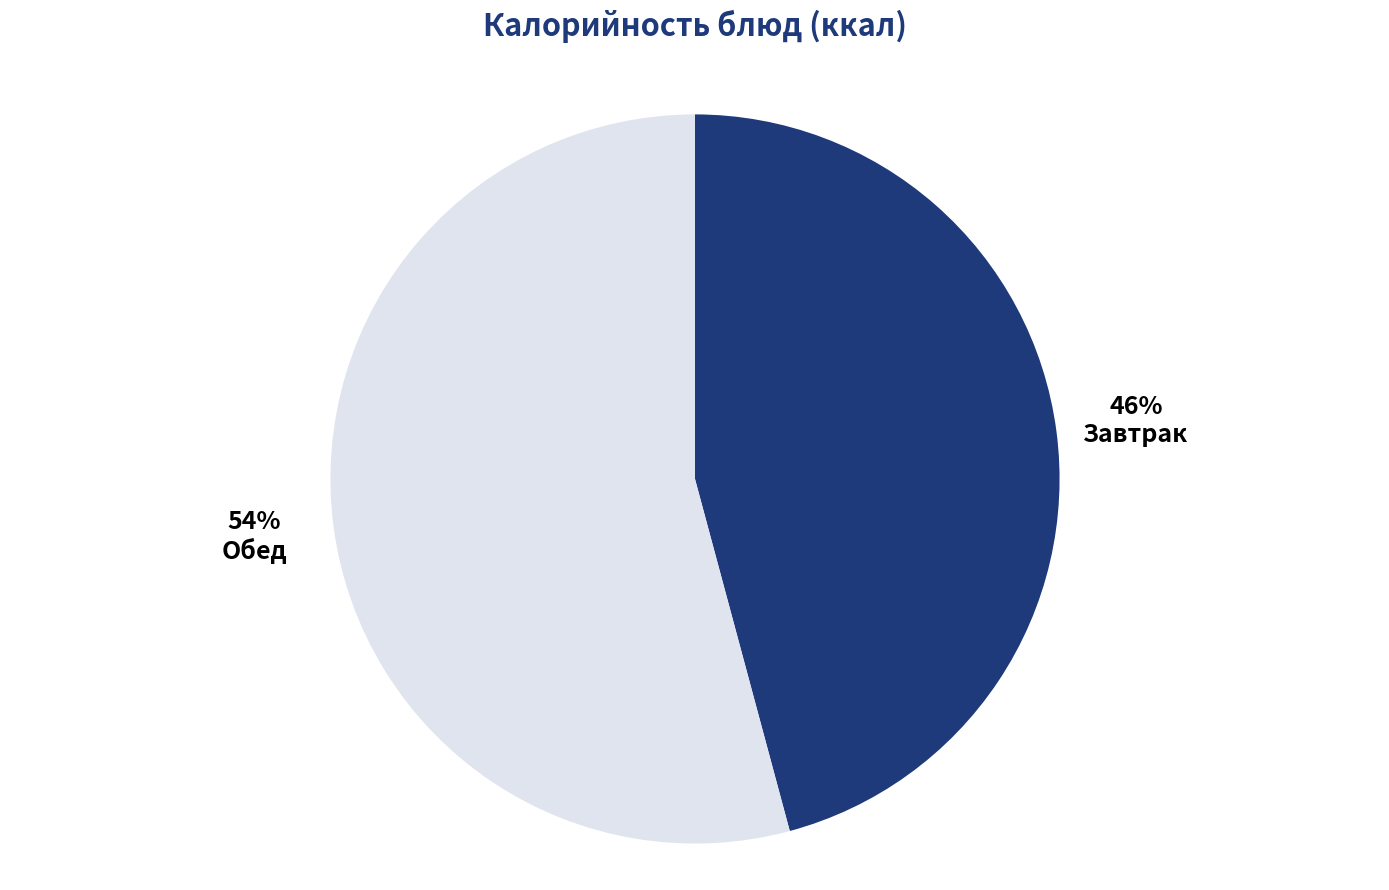

Which has a higher value, Обед or Завтрак?

Обед